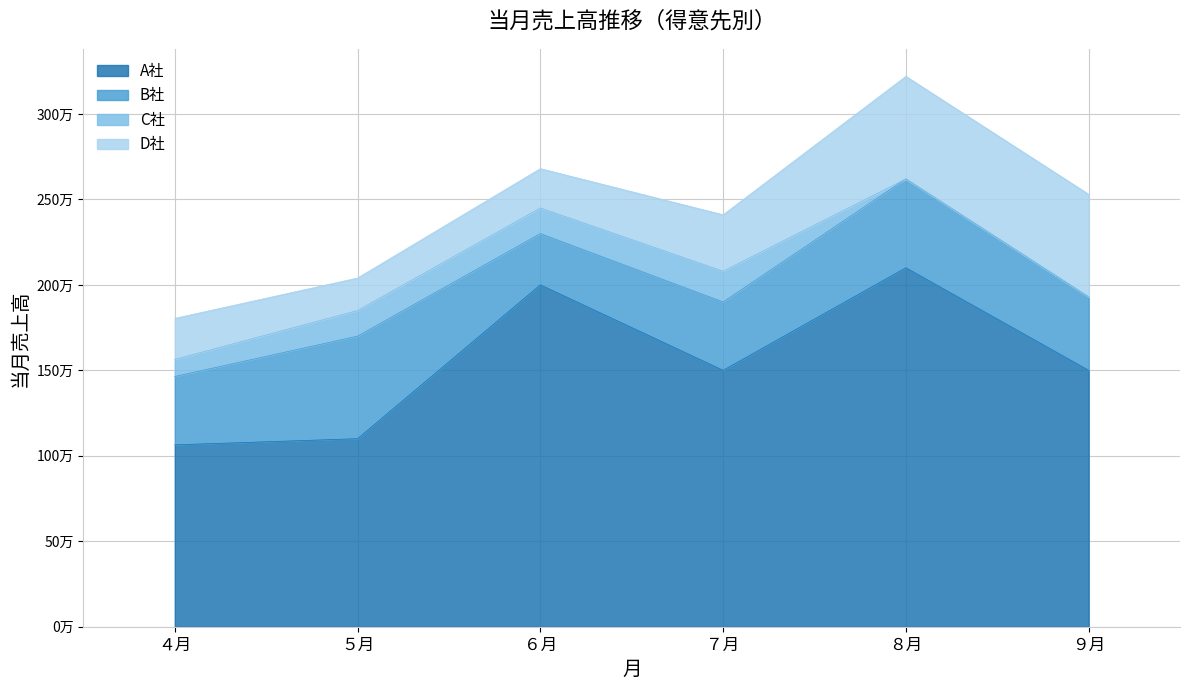

What is the difference between the second highest and second lowest values in the D社 series?

370000